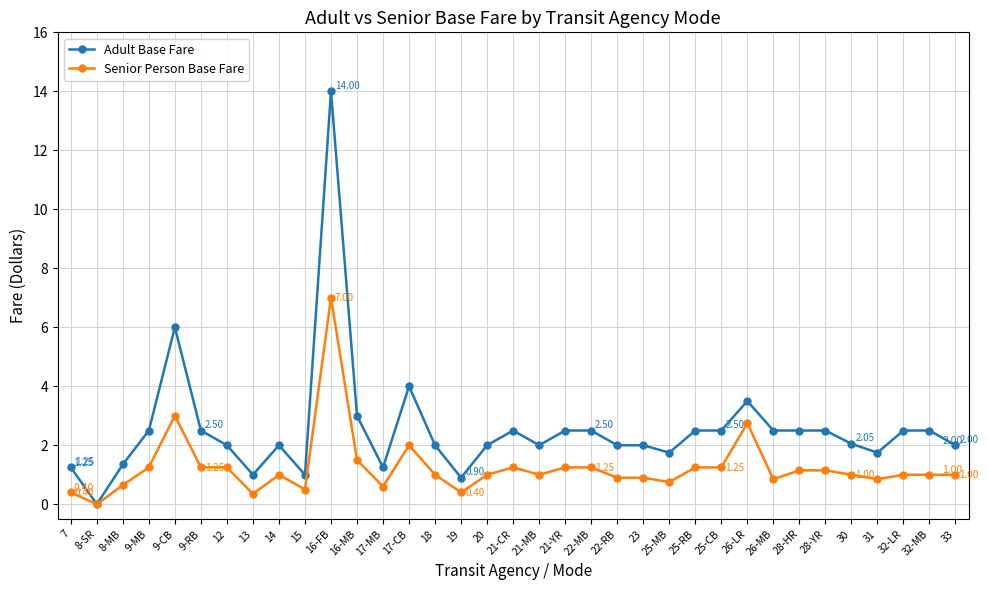

How many distinct data groups are displayed?

2